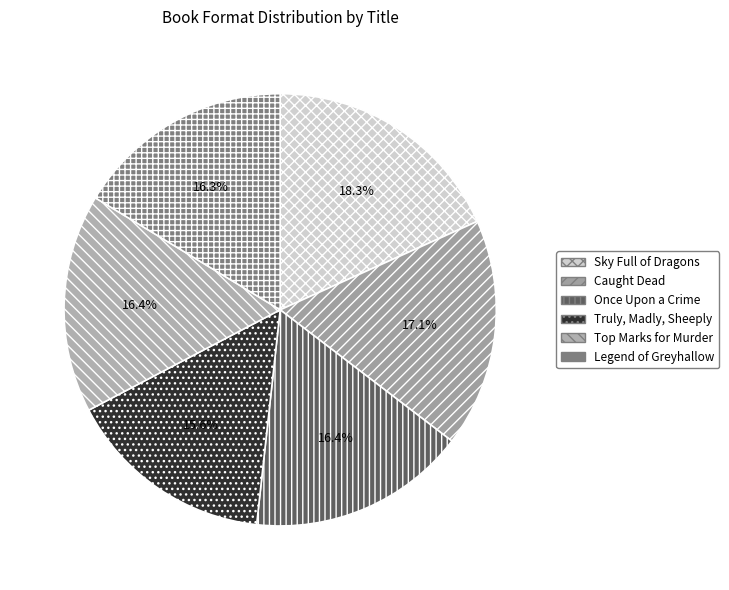

Approximately how many times larger is the value at Legend of Greyhallow compared to Truly, Madly, Sheeply?

1.0